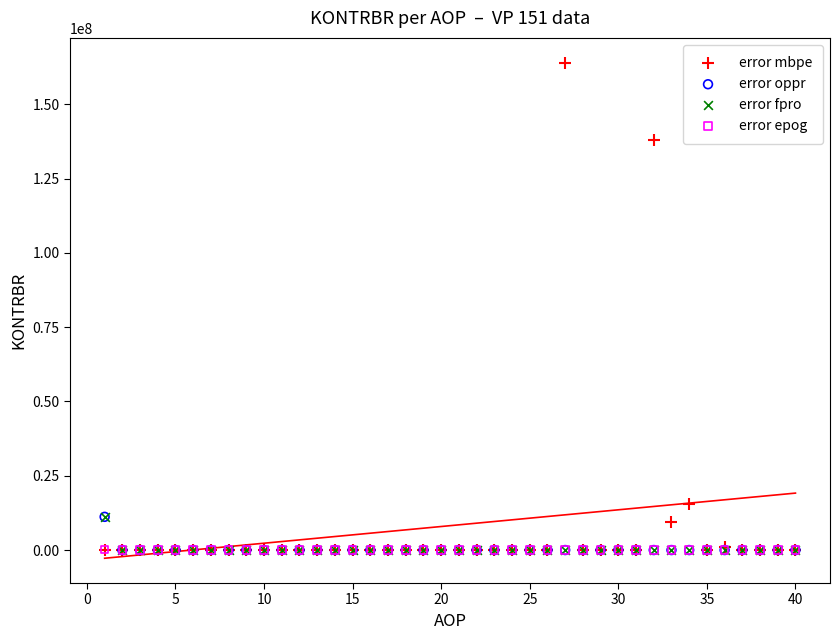

What are all the series names shown in the legend?

error mbpe, error oppr, error fpro, error epog